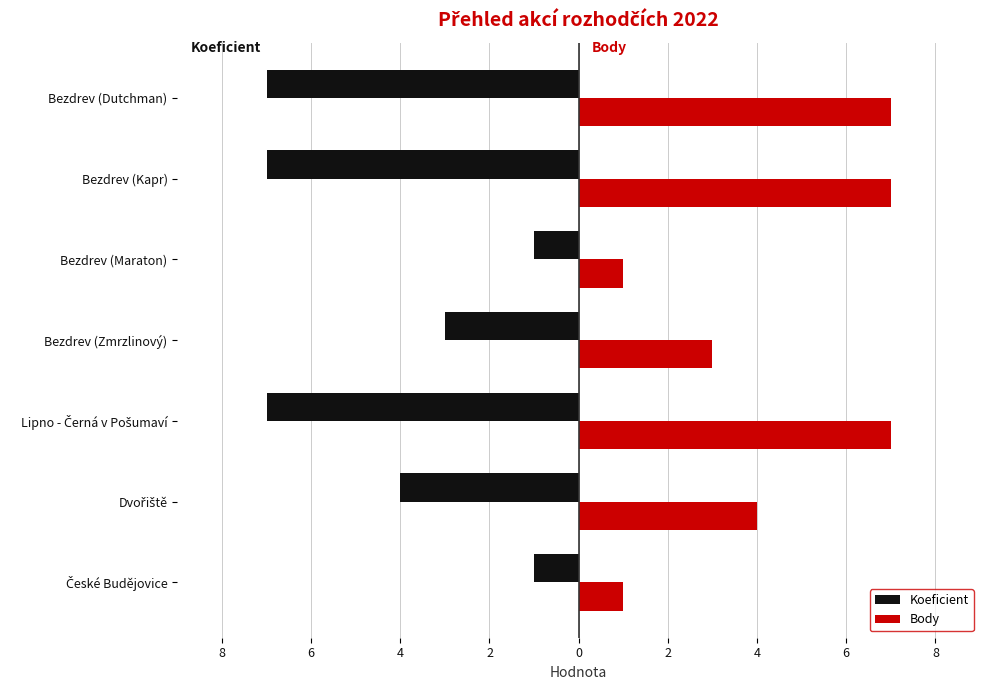

What are all the series names shown in the legend?

Koeficient, Body